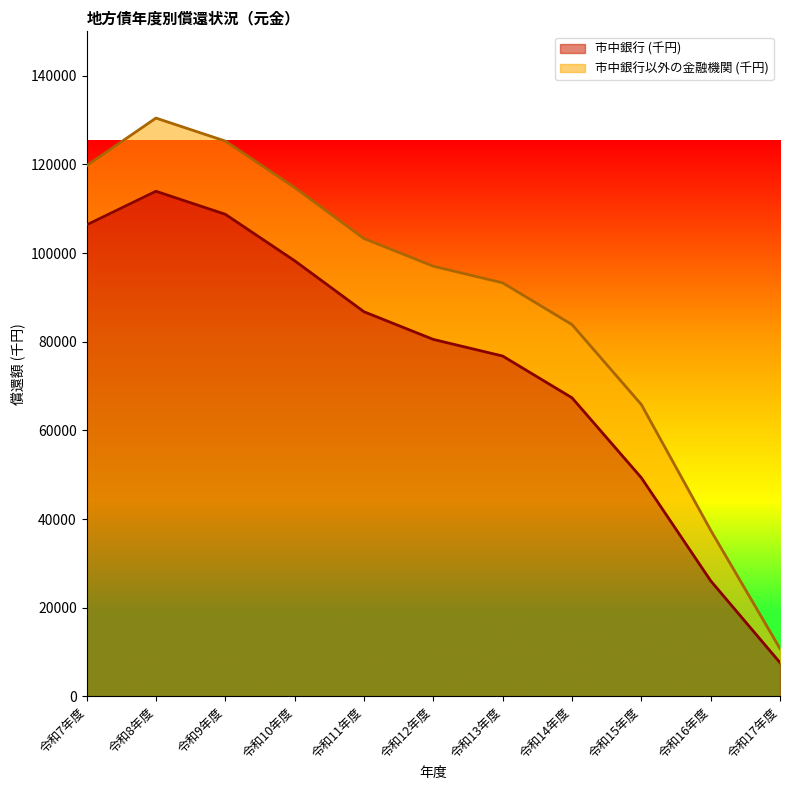

Does the chart have visible grid lines?

No